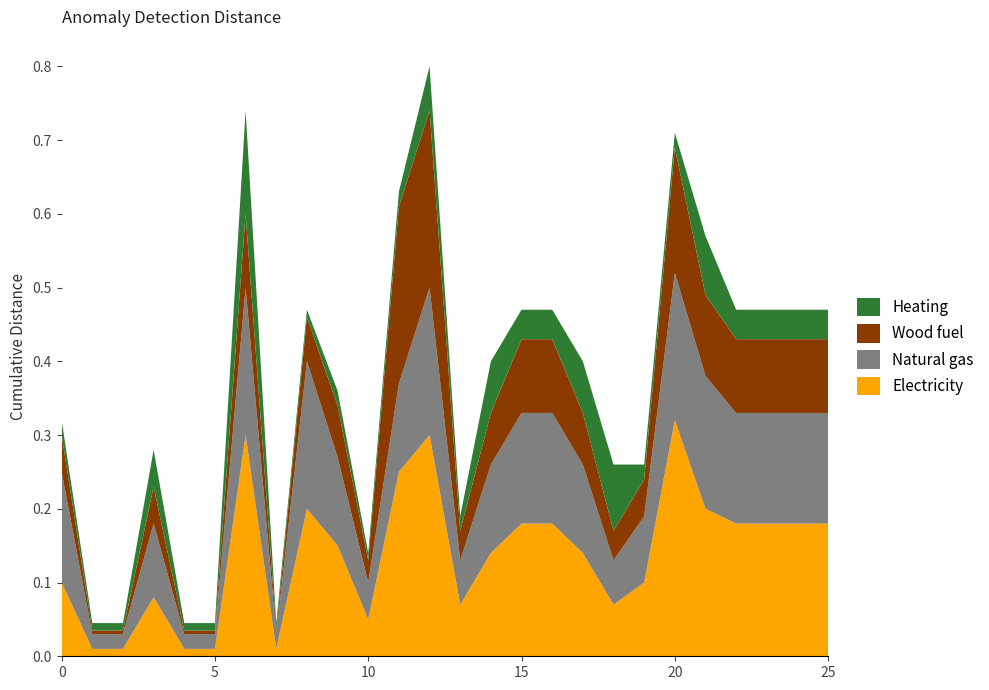

Reading left to right, list all the values displayed in this chart.

Electricity: 0.1	0.0	0.0	0.1	0.0	0.0	0.3	0.0	0.2	0.1	0.1	0.2	0.3	0.1	0.1	0.2	0.2	0.1	0.1	0.1	0.3	0.2	0.2	0.2	0.2	0.2
Natural gas: 0.1	0.0	0.0	0.1	0.0	0.0	0.2	0.0	0.2	0.1	0.1	0.1	0.2	0.1	0.1	0.1	0.1	0.1	0.1	0.1	0.2	0.2	0.1	0.1	0.1	0.1
Wood fuel: 0.1	0.0	0.0	0.1	0.0	0.0	0.1	0.0	0.1	0.1	0.0	0.2	0.2	0.0	0.1	0.1	0.1	0.1	0.0	0.1	0.2	0.1	0.1	0.1	0.1	0.1
Heating: 0.0	0.0	0.0	0.1	0.0	0.0	0.1	0.0	0.0	0.0	0.0	0.0	0.1	0.0	0.1	0.0	0.0	0.1	0.1	0.0	0.0	0.1	0.0	0.0	0.0	0.0